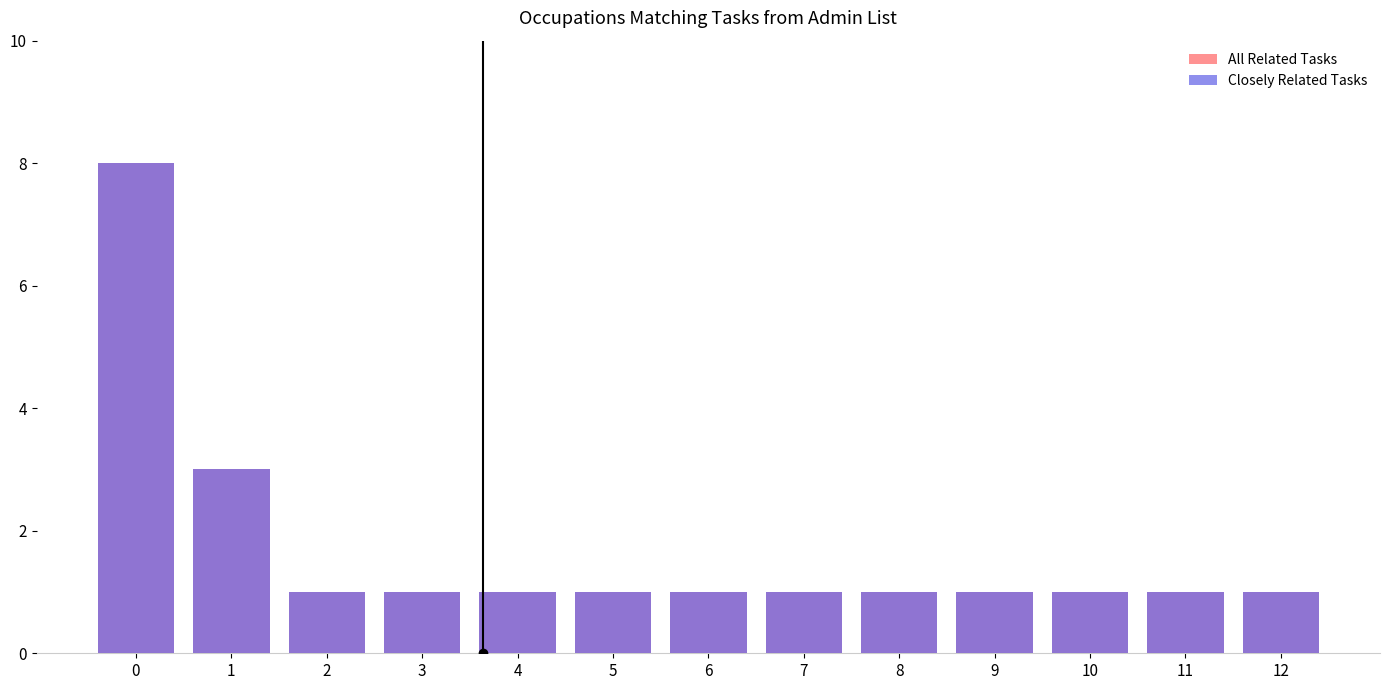

Reading left to right, transcribe all the data shown in this chart.

All Related Tasks: 0=8	1=3	2=1	3=1	4=1	5=1	6=1	7=1	8=1	9=1	10=1	11=1	12=1
Closely Related Tasks: 0=8	1=3	2=1	3=1	4=1	5=1	6=1	7=1	8=1	9=1	10=1	11=1	12=1